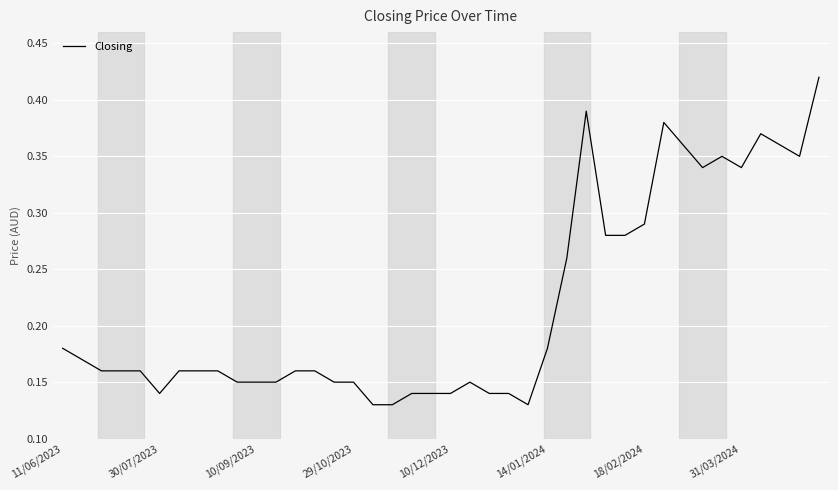

Does the chart display data point markers on the line(s)?

No